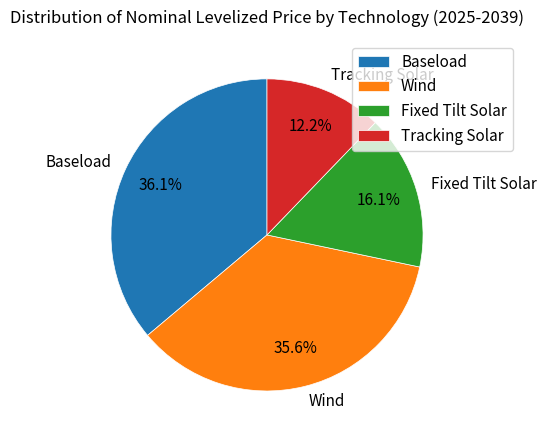

What is the total percentage of Tracking Solar and Wind?

47.8%